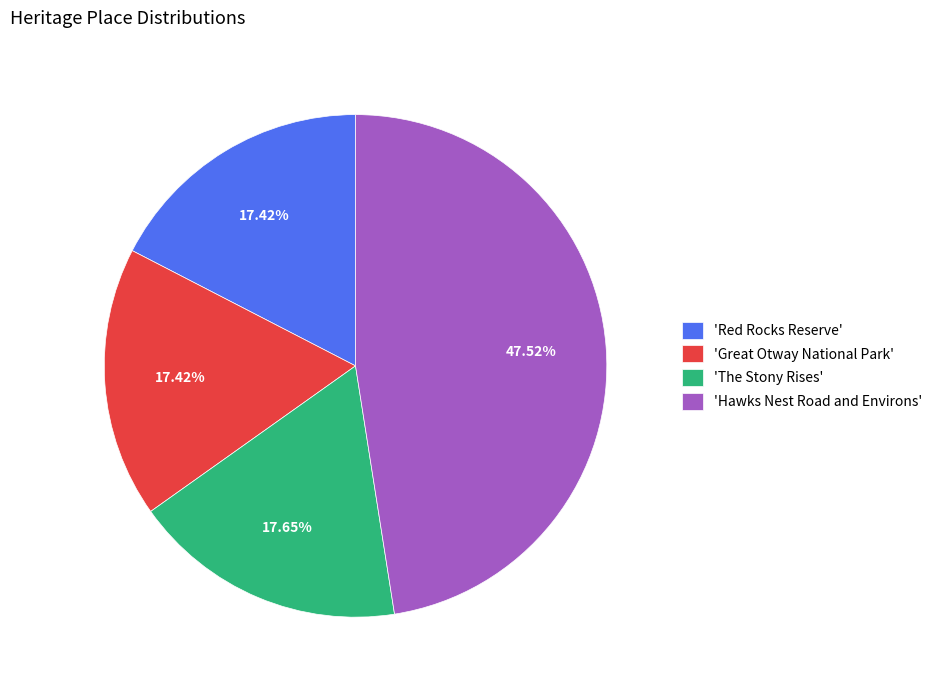

Is there any slice that represents more than half of the pie?

No